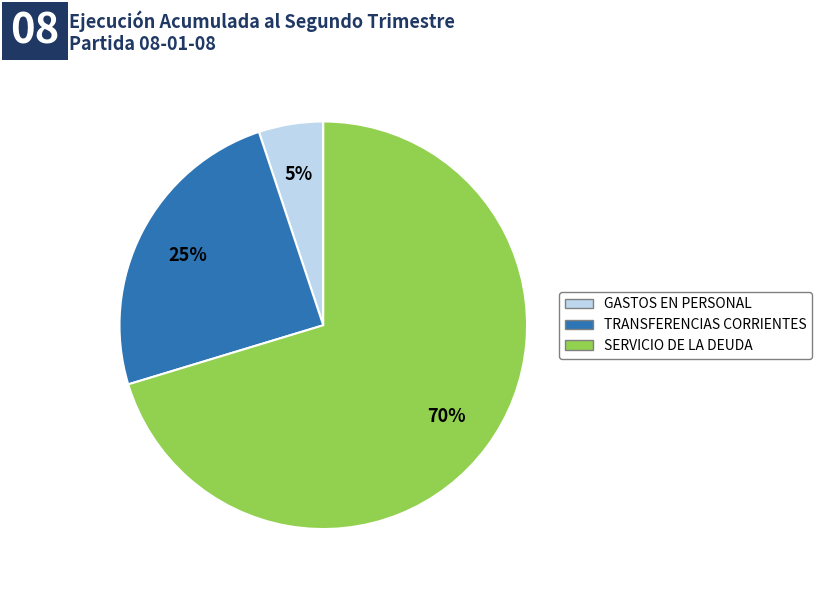

To the nearest percent, what is the average slice percentage?

33%